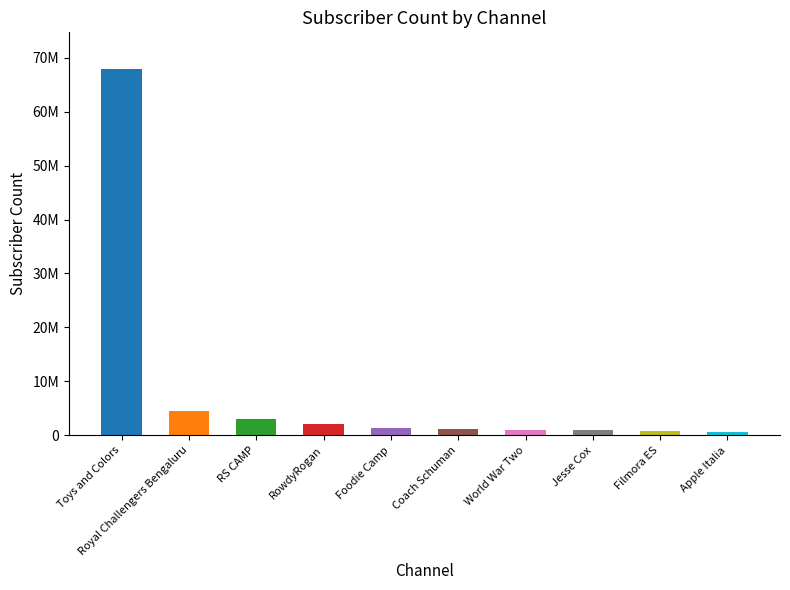

Where does the data first go above 1460000?

Toys and Colors